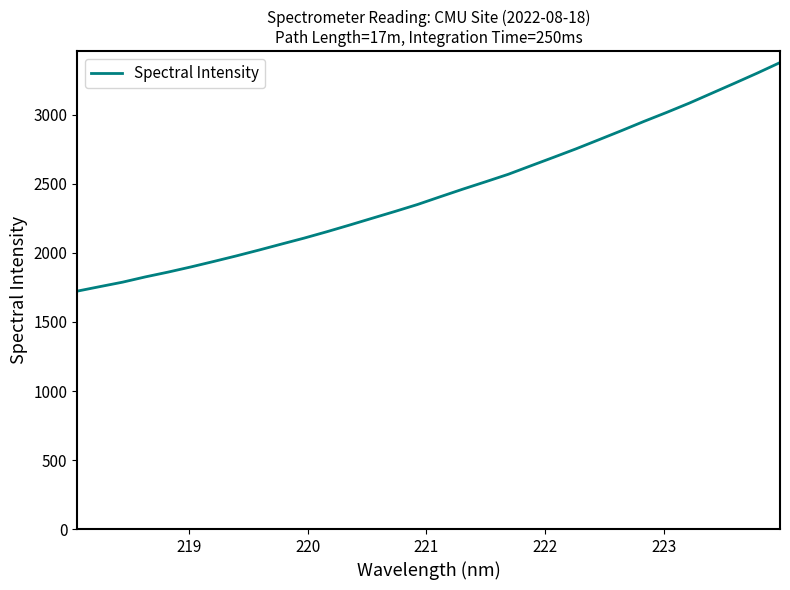

What is the minimum value shown in the chart?

1723.6